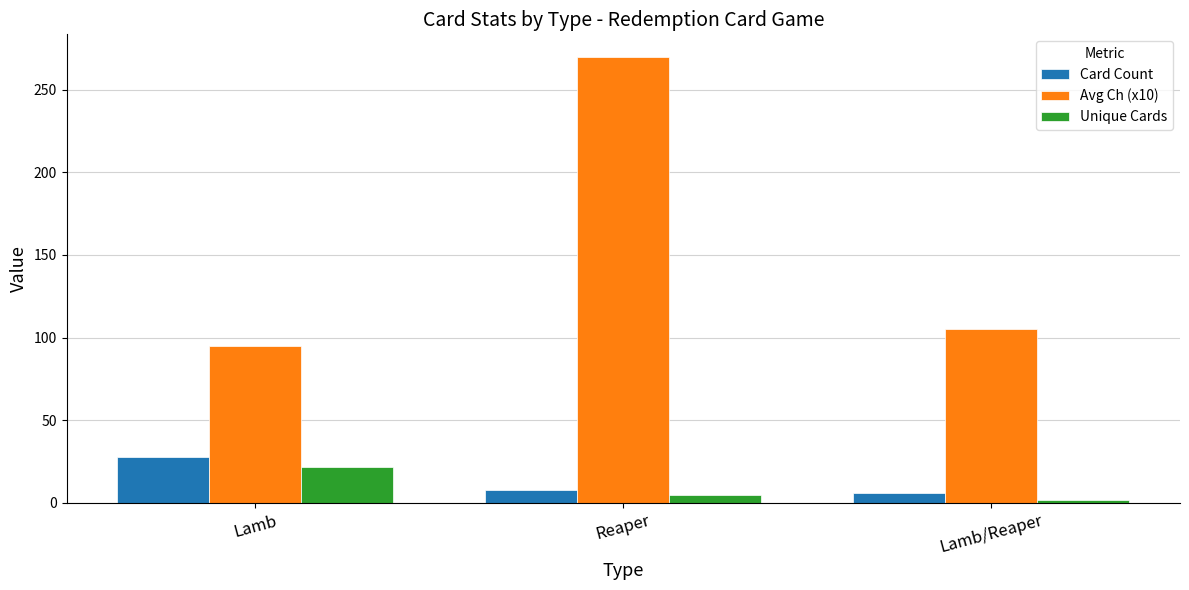

At Reaper, list the series in order from largest to smallest.

Avg Ch (x10), Card Count, Unique Cards